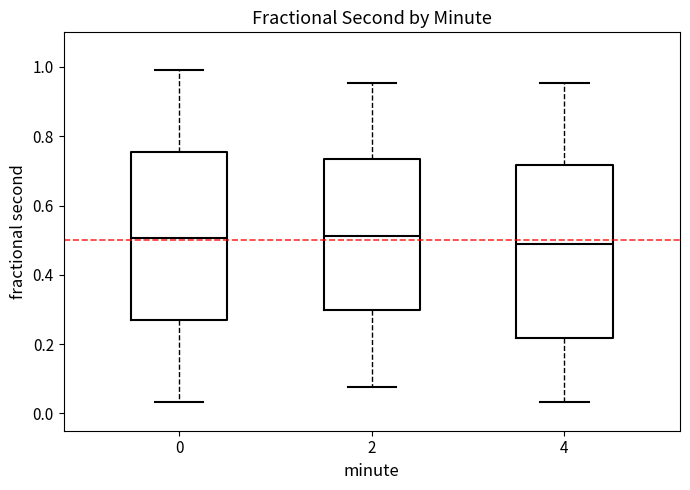

Reading left to right, read every box against the y-axis: the position of its median line, the range the box covers, and the ends of its whiskers. The values are not printed on the chart, so give them approximately, as read against the axis.

0: median 0.50, box 0.28 to 0.76, whiskers 0.04 to 1.00
2: median 0.52, box 0.30 to 0.74, whiskers 0.08 to 0.96
4: median 0.50, box 0.22 to 0.72, whiskers 0.04 to 0.96